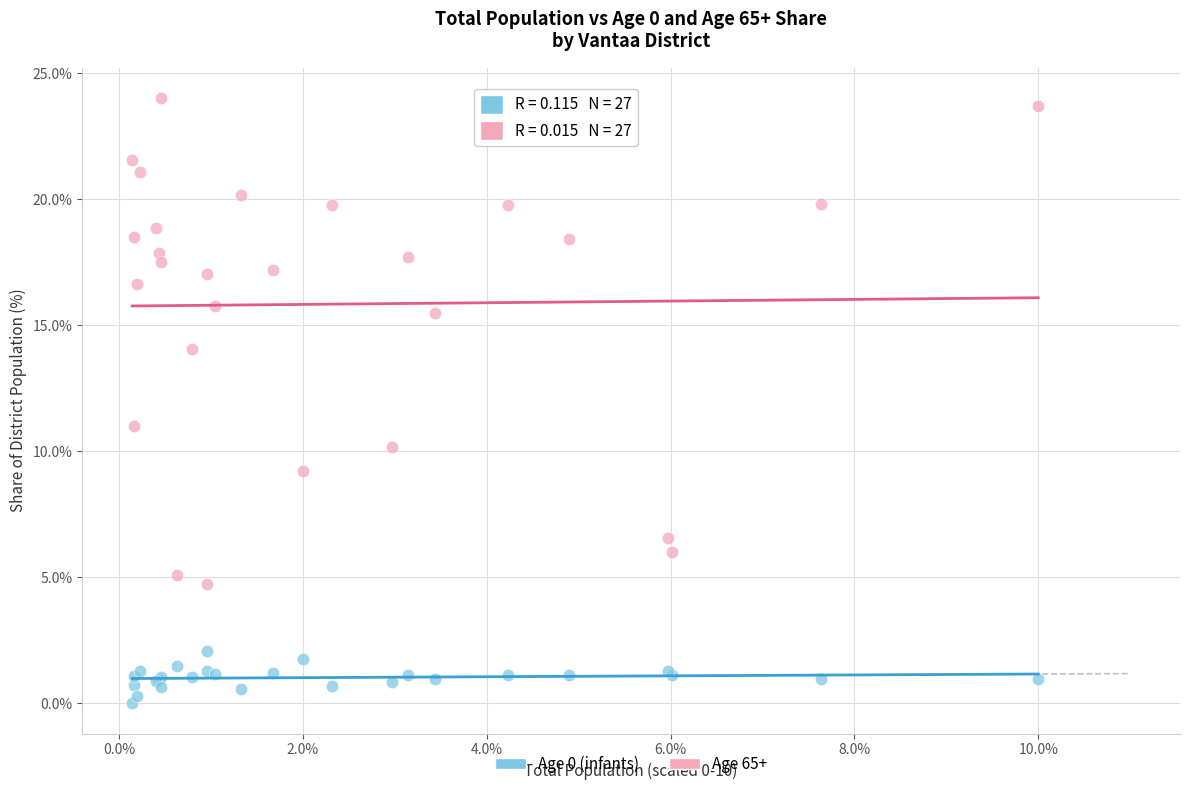

Across all series, what Y value is closest to 12?

11.0